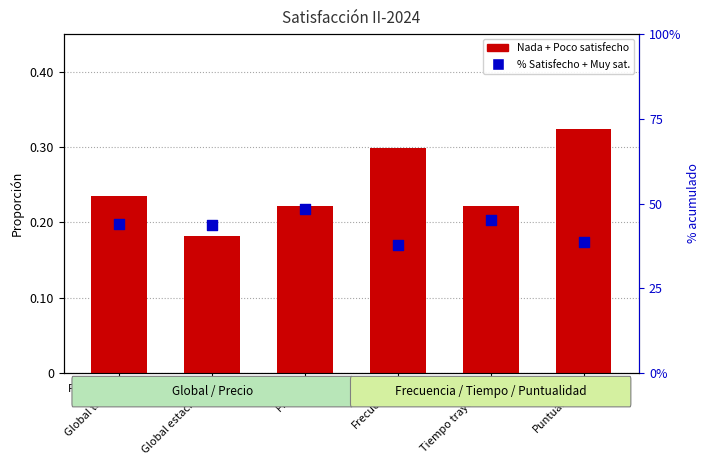

Which series has the largest total across all categories?

% Satisfecho + Muy satisfecho